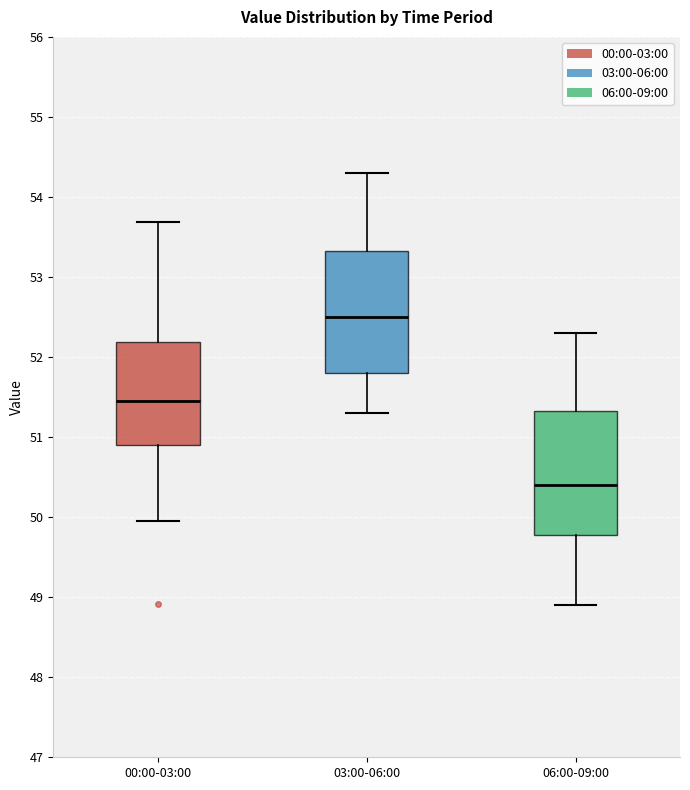

Which box's median line is the lowest?

06:00-09:00